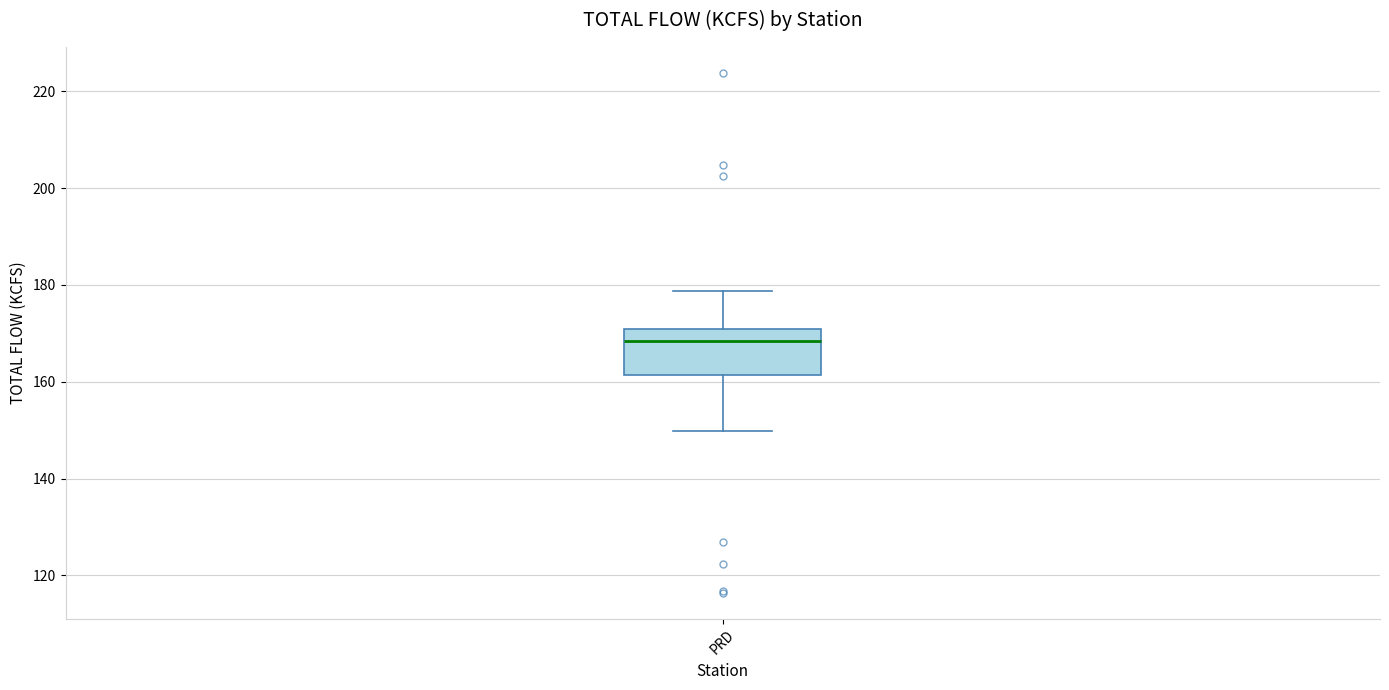

Where is the lower edge of the box for PRD on the y-axis? The values are not printed on the chart, so give them approximately, as read against the axis.

162